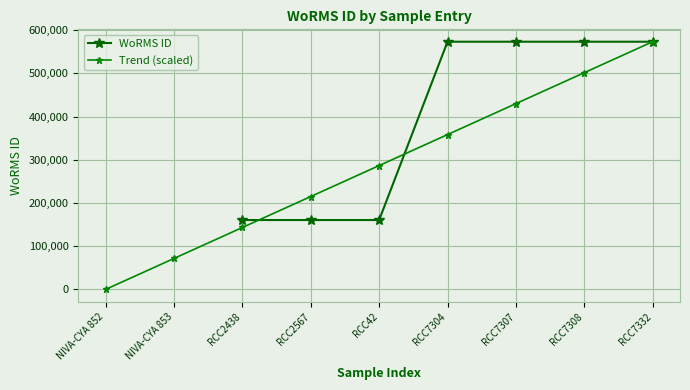

True or false: the data shows 805137 at 01-01-2005.

False